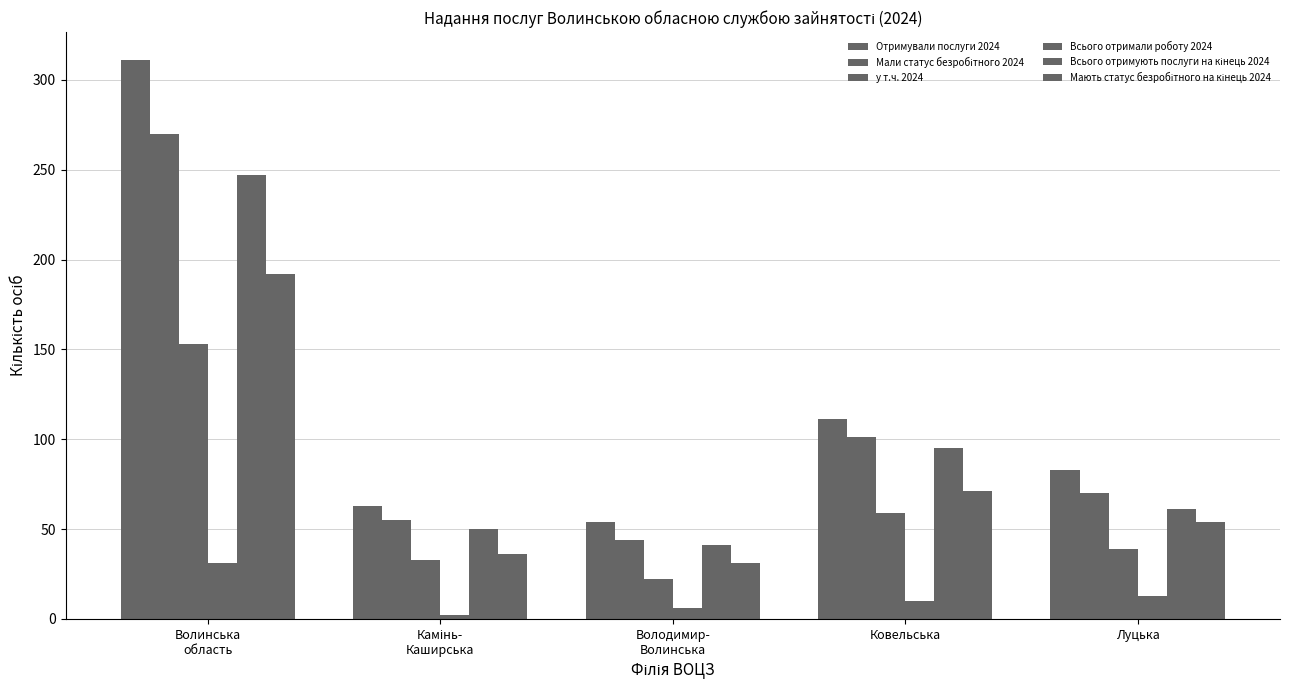

Which series has the largest total across all categories?

Отримували послуги 2024